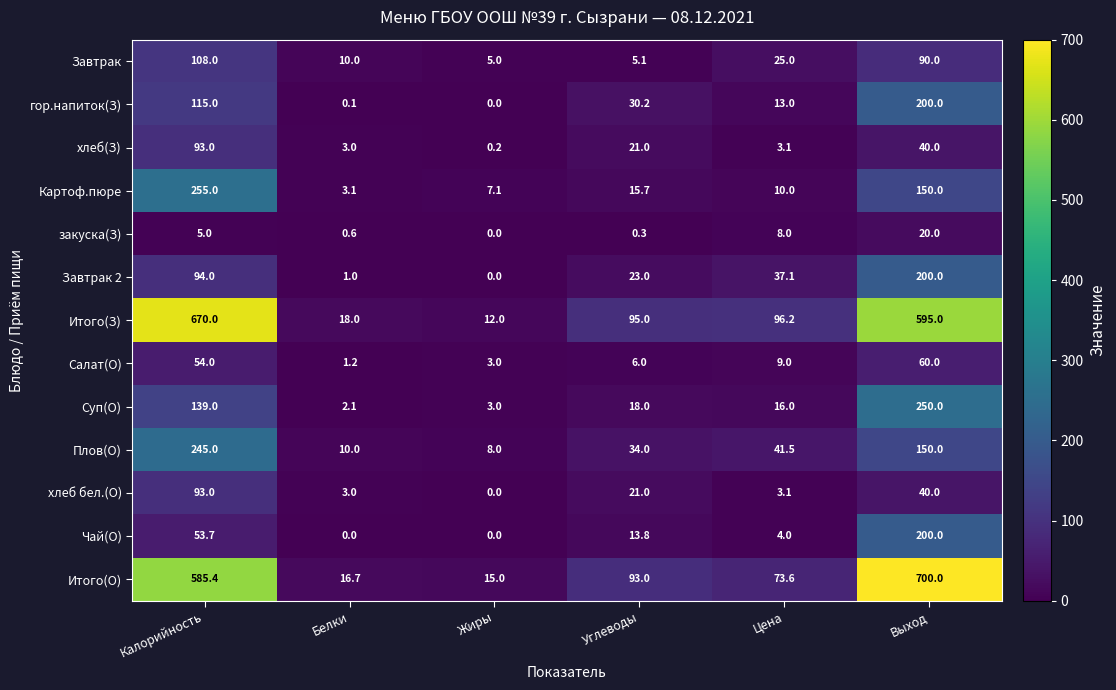

At which category is the sum across all series the highest?

Выход